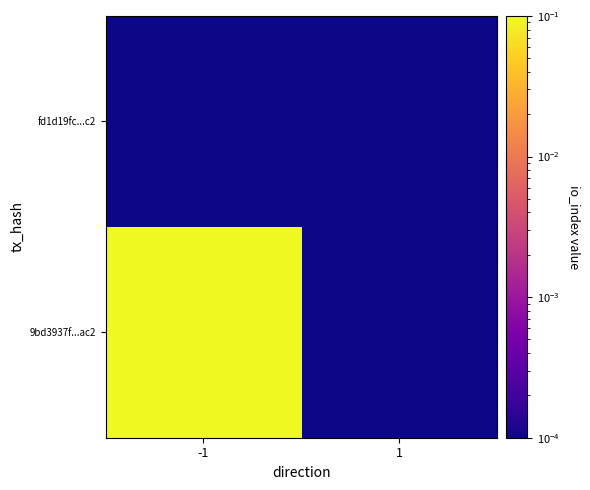

Rank the series by their maximum value, from highest to lowest.

9bd3937f...ac2, fd1d19fc...c2